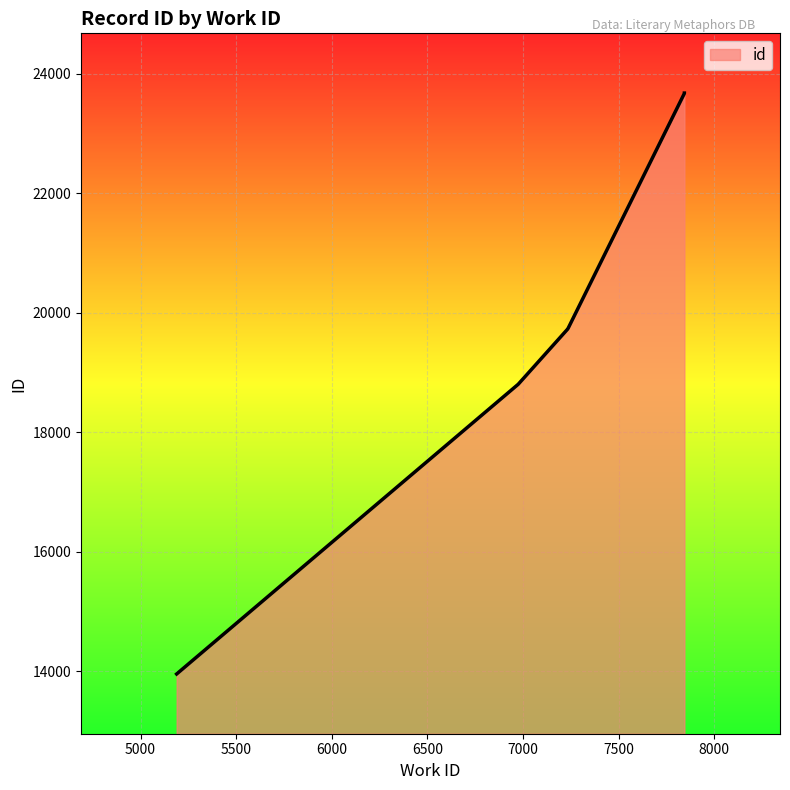

How many distinct data groups are displayed?

1